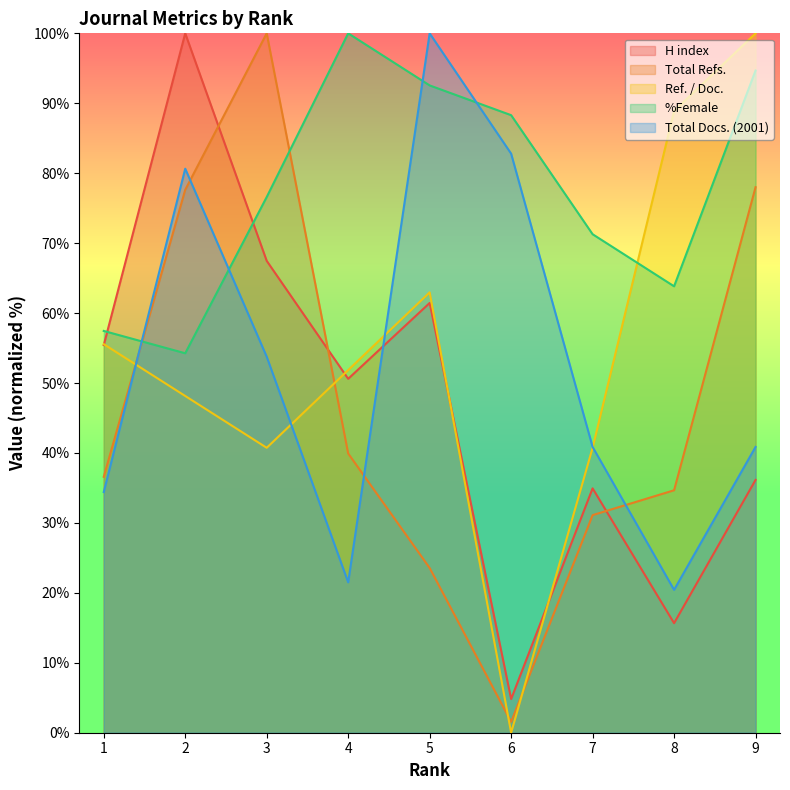

Which category has the lowest value in the Ref. / Doc. series?

6